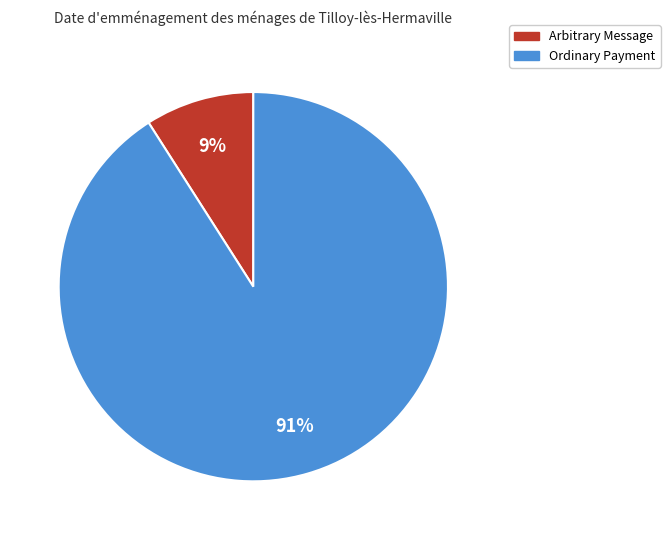

What is the smallest slice in the pie chart?

Arbitrary Message